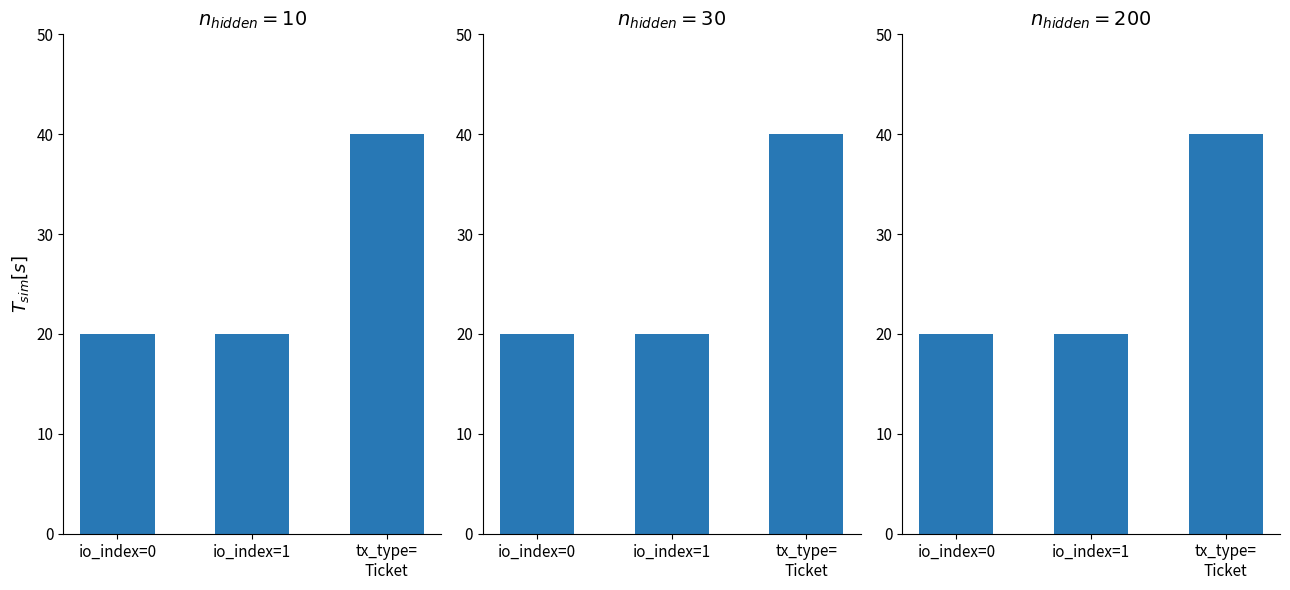

What is the smallest value displayed?

20